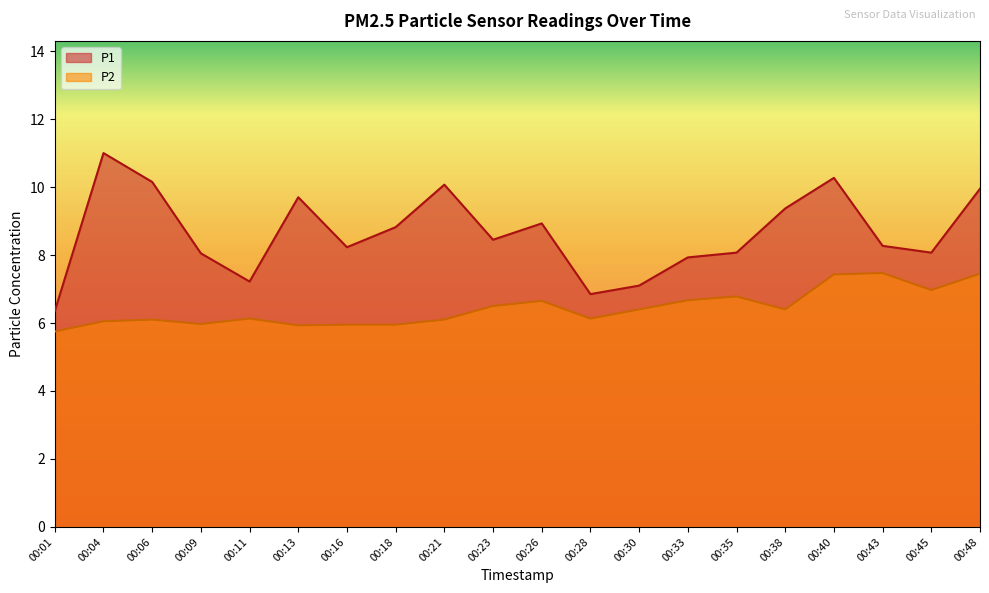

In P2, how many points are lower than both neighbors (excluding endpoints)?

5